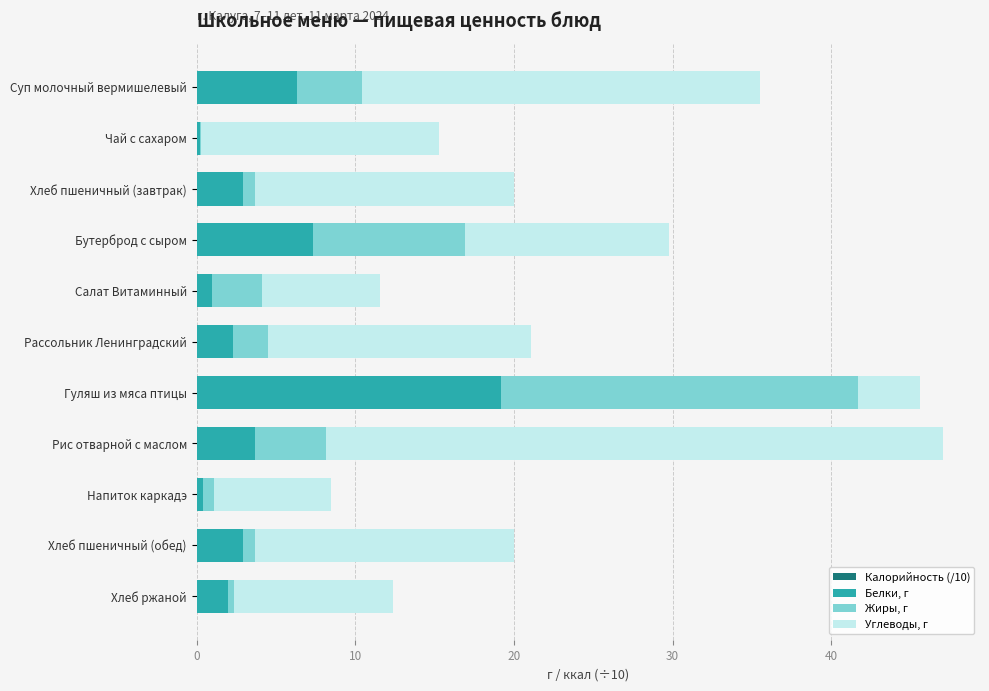

Reading left to right, transcribe all the data shown in this chart.

Калорийность (/10): 16.5	6.1	8.8	16.7	6.2	19.2	29.6	21.0	3.7	8.8	5.1
Белки, г: 6.3	0.2	2.9	7.3	1.0	2.3	19.2	3.7	0.4	2.9	2.0
Жиры, г: 4.1	0.0	0.8	9.6	3.1	2.2	22.5	4.4	0.7	0.8	0.4
Углеводы, г: 25.1	15.0	16.3	12.9	7.5	16.6	3.9	38.9	7.4	16.3	10.0